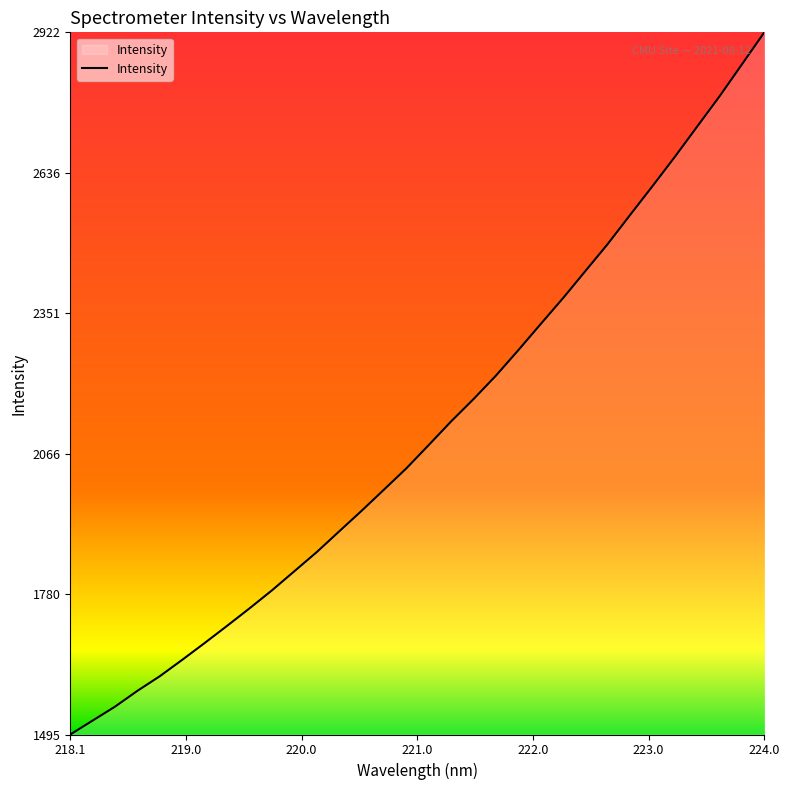

What is the difference between the maximum and minimum values?

1426.5